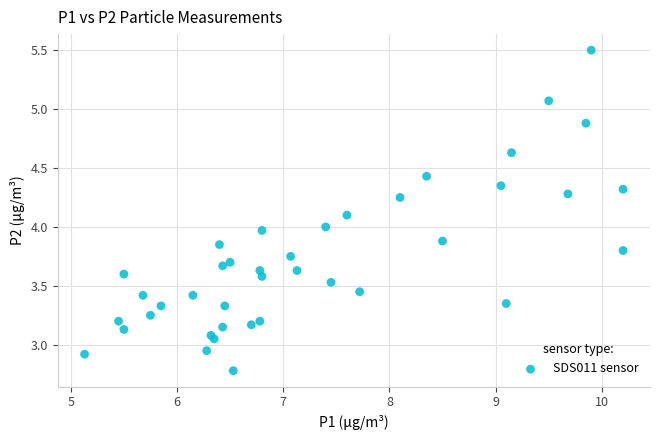

What is the range of Y values (max minus min)?

2.7